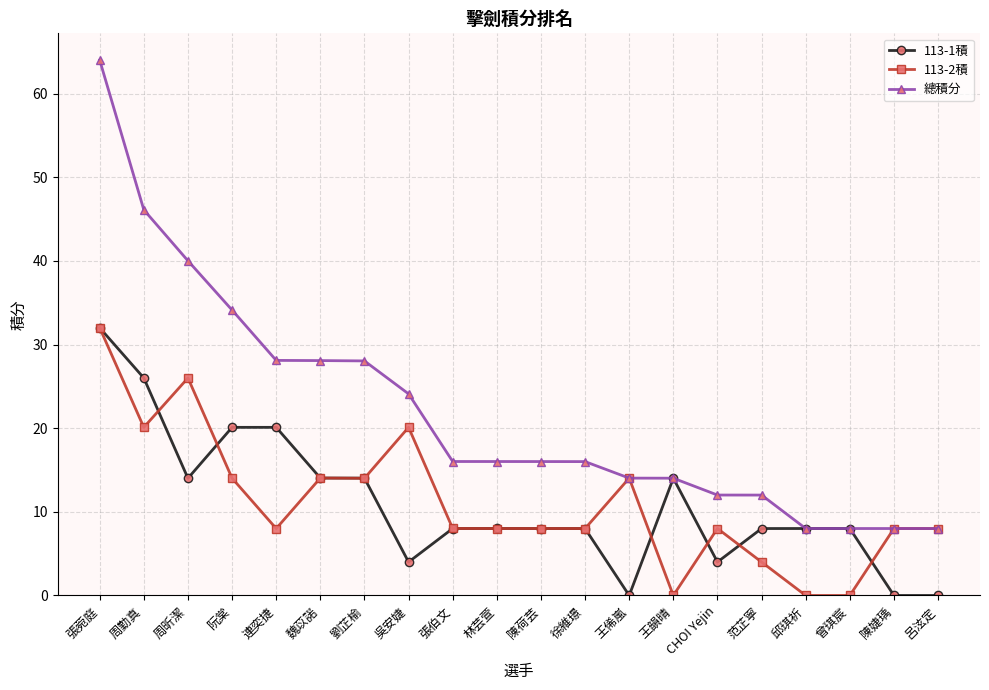

The value of 總積分 at 陳荷芸 is 20.9. True or false?

False